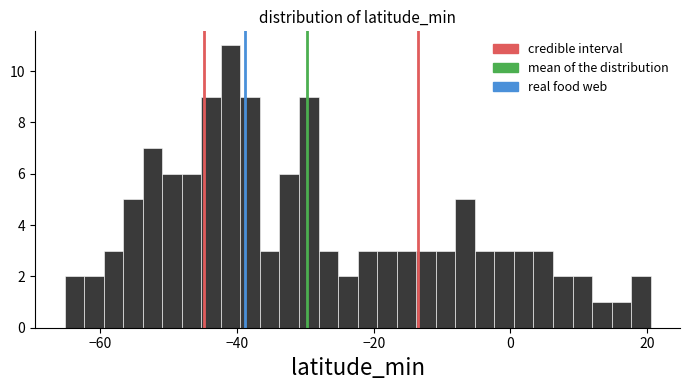

Around what value on the x-axis is the tallest bar? Give the approximate position of its centre, as read against the axis.

-40